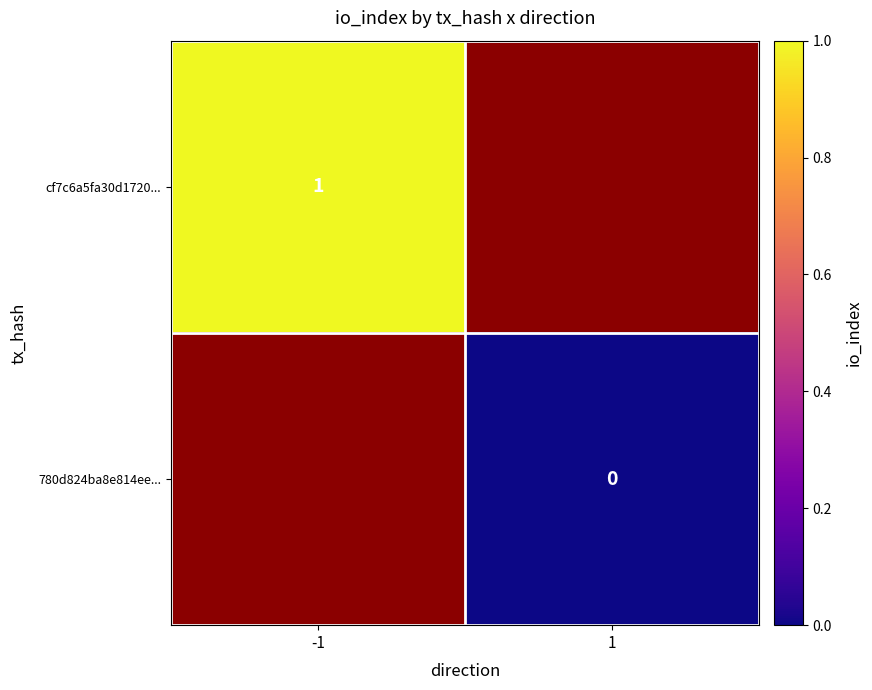

Is it true that cf7c6a5fa30d1720... equals 2 at -1?

False